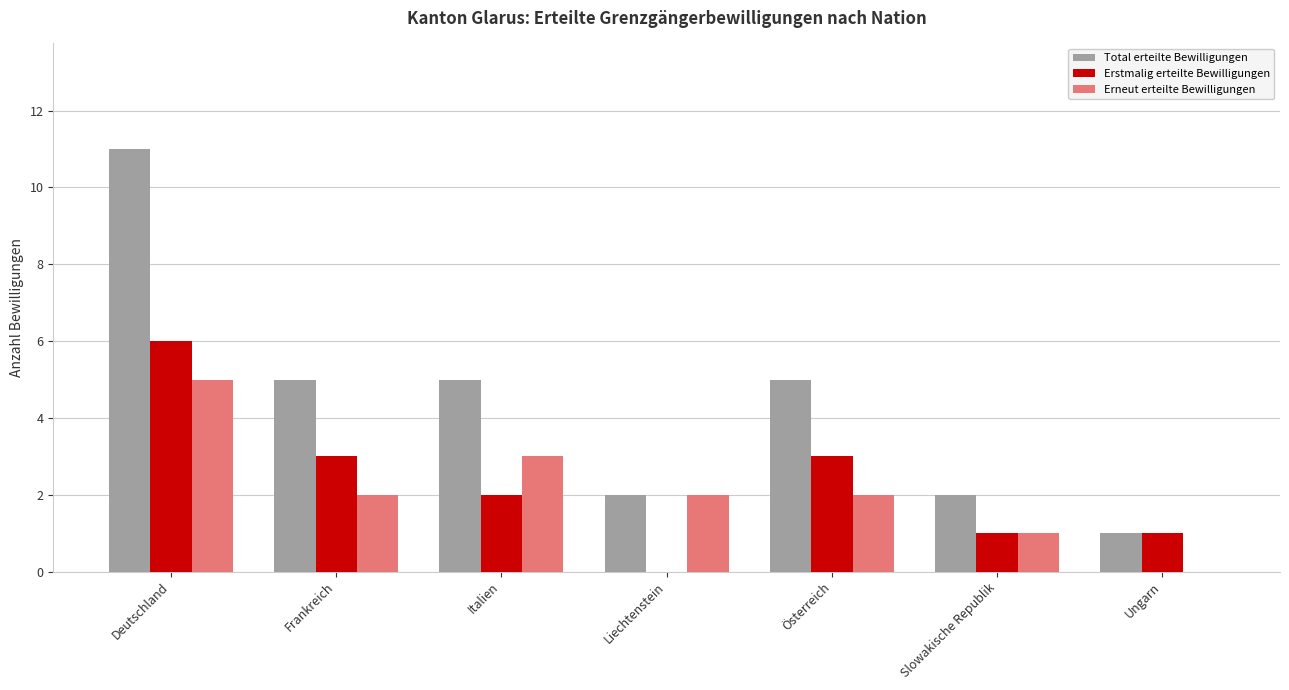

The Erstmalig erteilte Bewilligungen series shows 4 at Österreich. True or false?

False